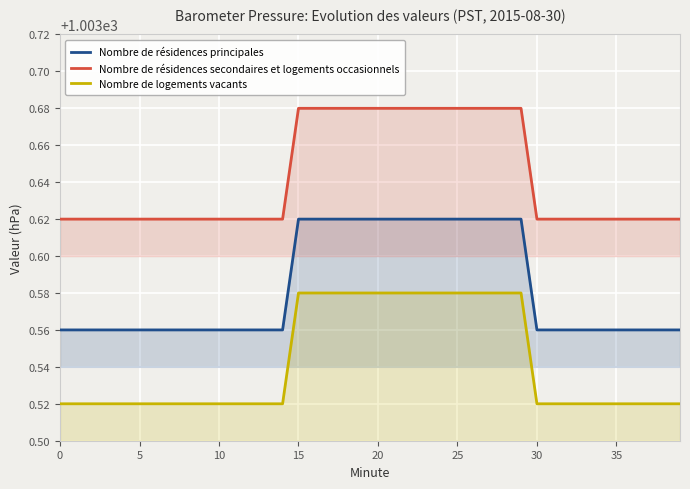

What is the value of the Nombre de résidences principales point at the 30th from the left?

1003.6